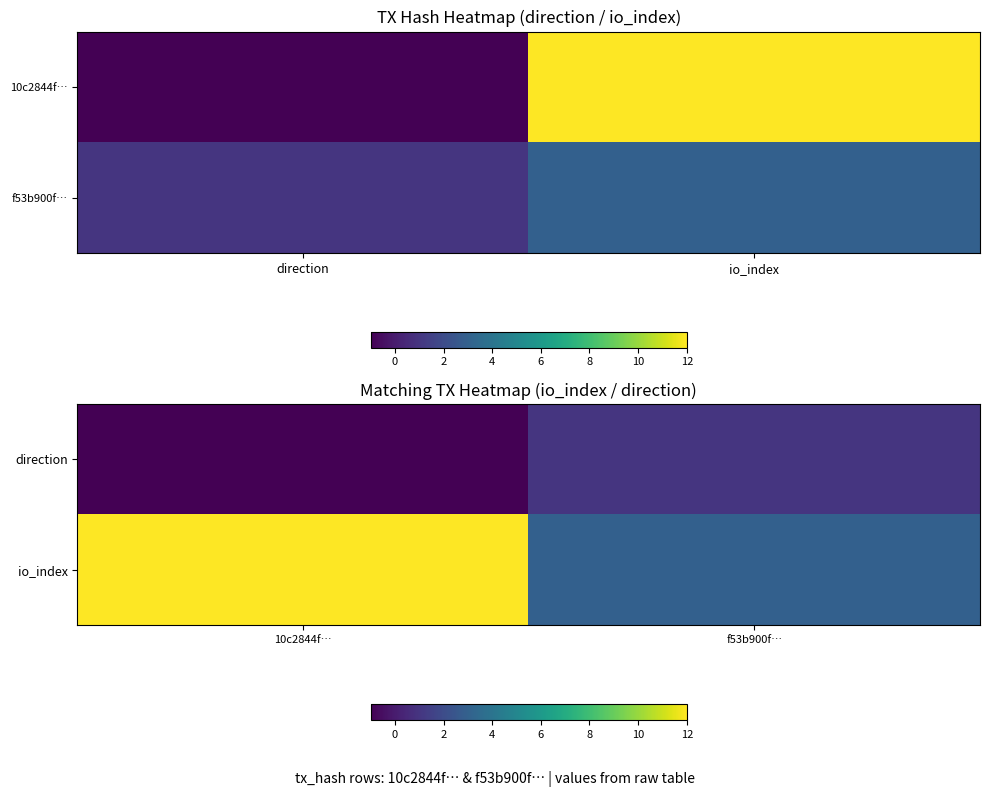

Is it true that direction equals 2 at f53b900f…?

False